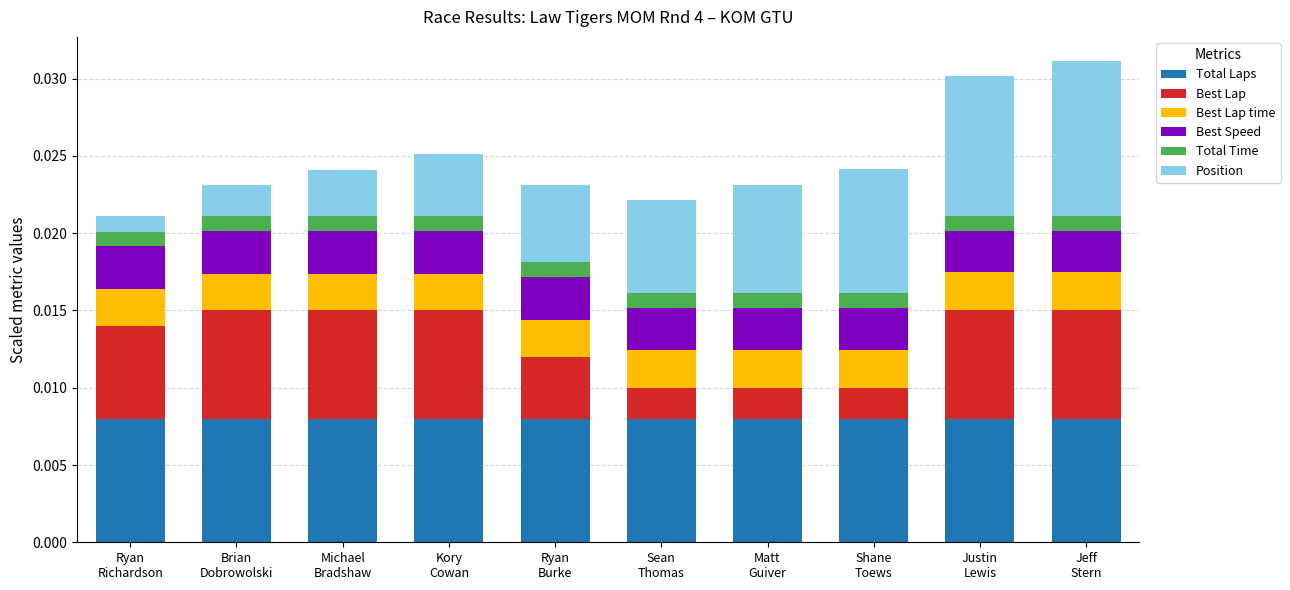

Between Brian
Dobrowolski and Sean
Thomas, which series saw the biggest shift?

Best Lap